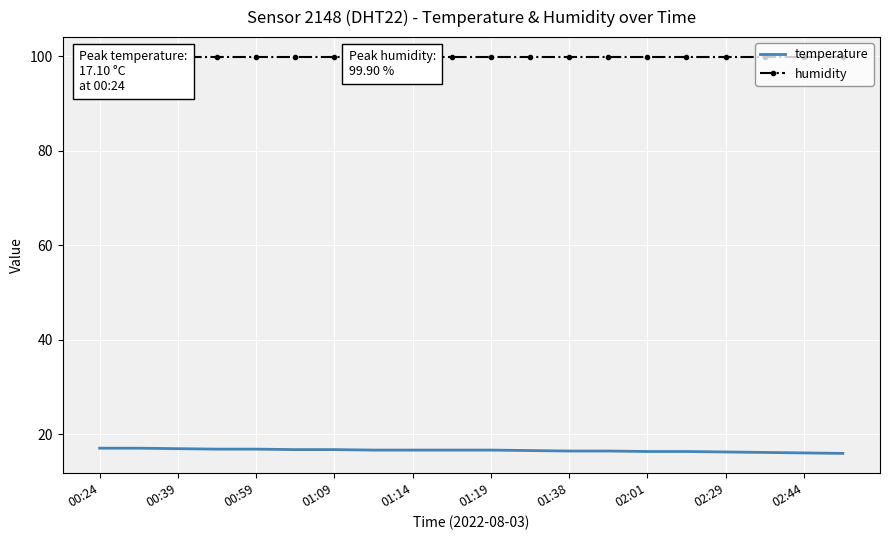

What position from the right is 13?

7